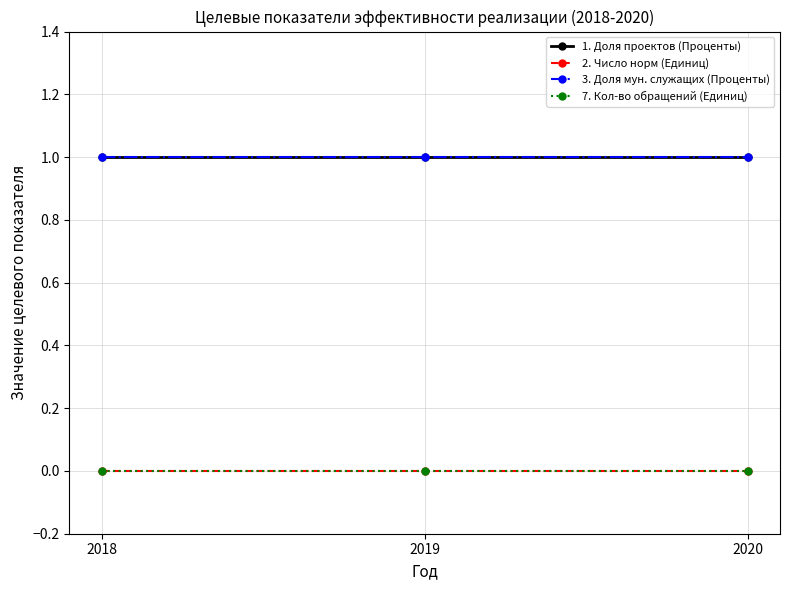

The value of 7. Кол-во обращений (Единиц) at 2020 is 0. True or false?

True